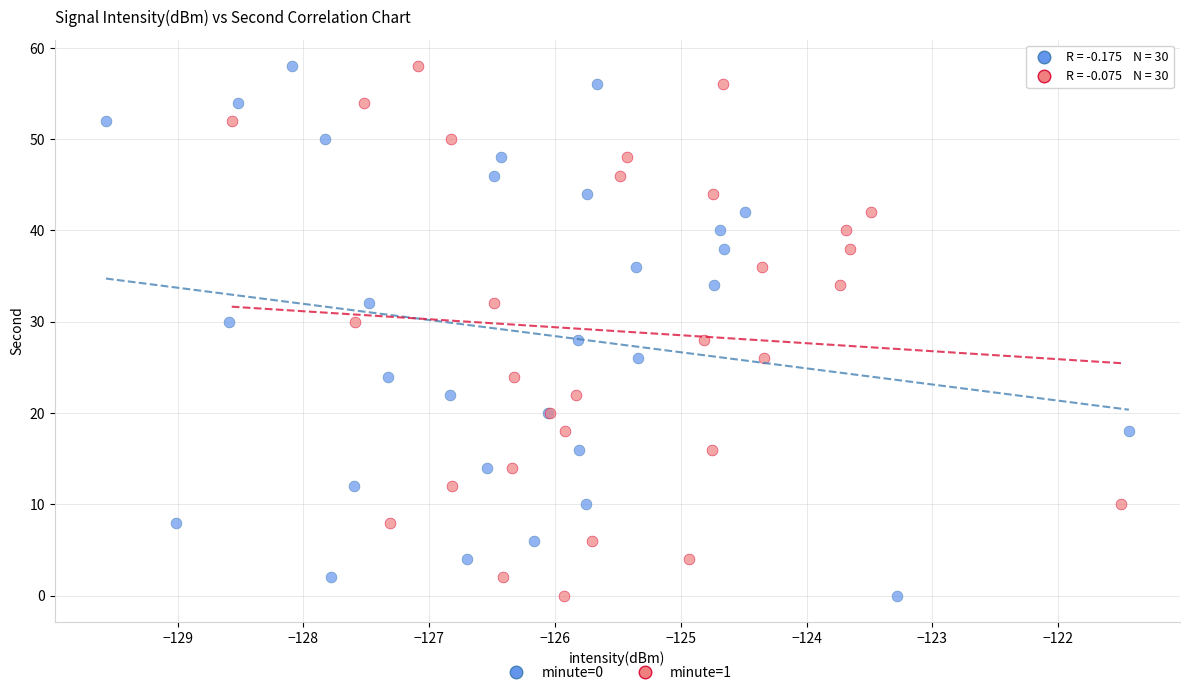

What are all the series names shown in the legend?

minute=0, minute=1